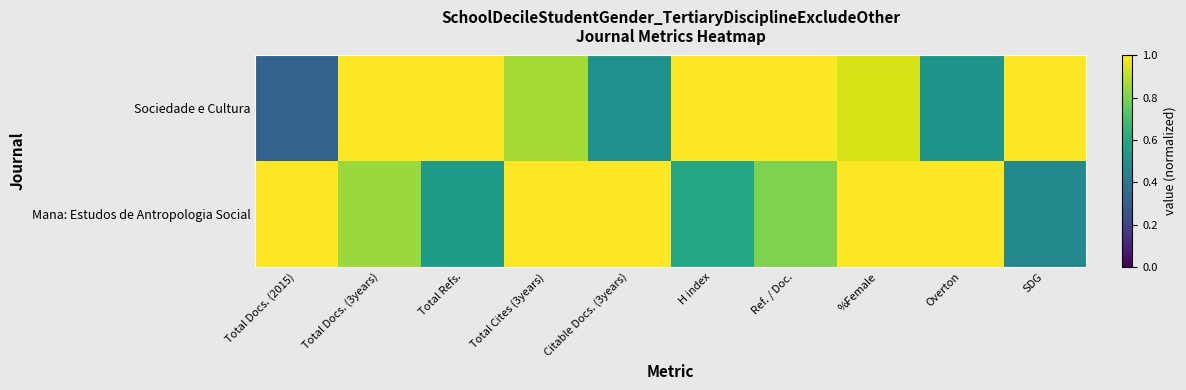

What is the difference between the highest and lowest values at Total Docs. (2015)?

0.7